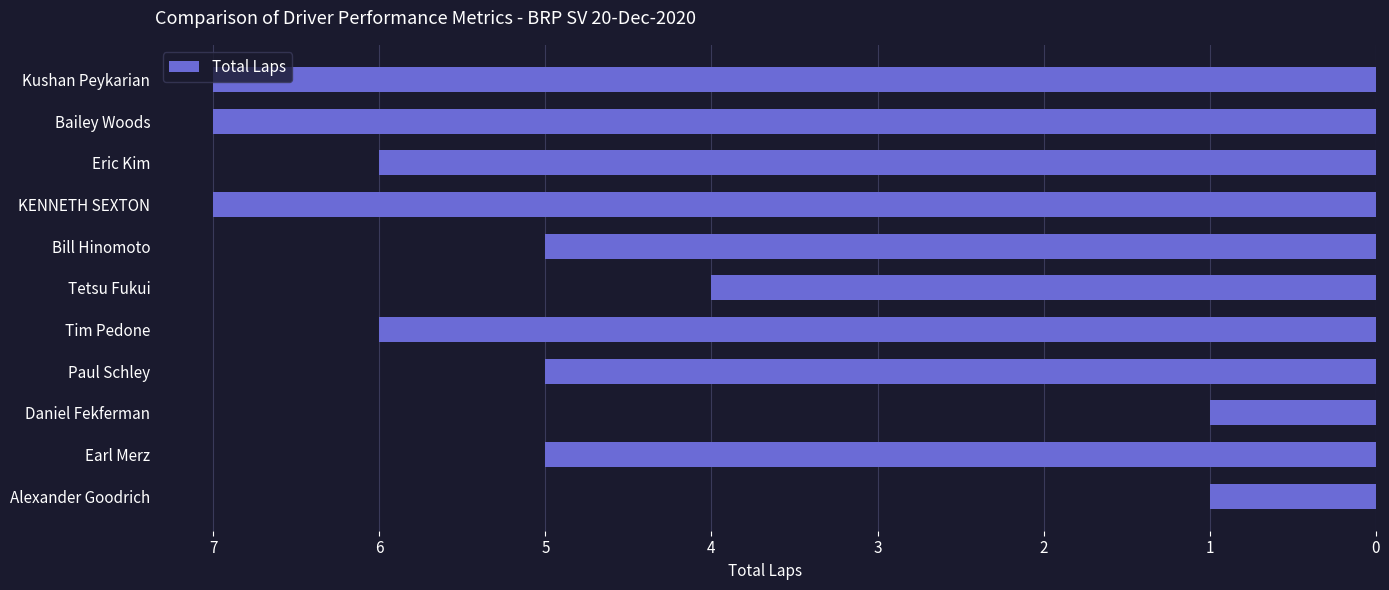

True or false: the data shows 12 at Bailey Woods.

False